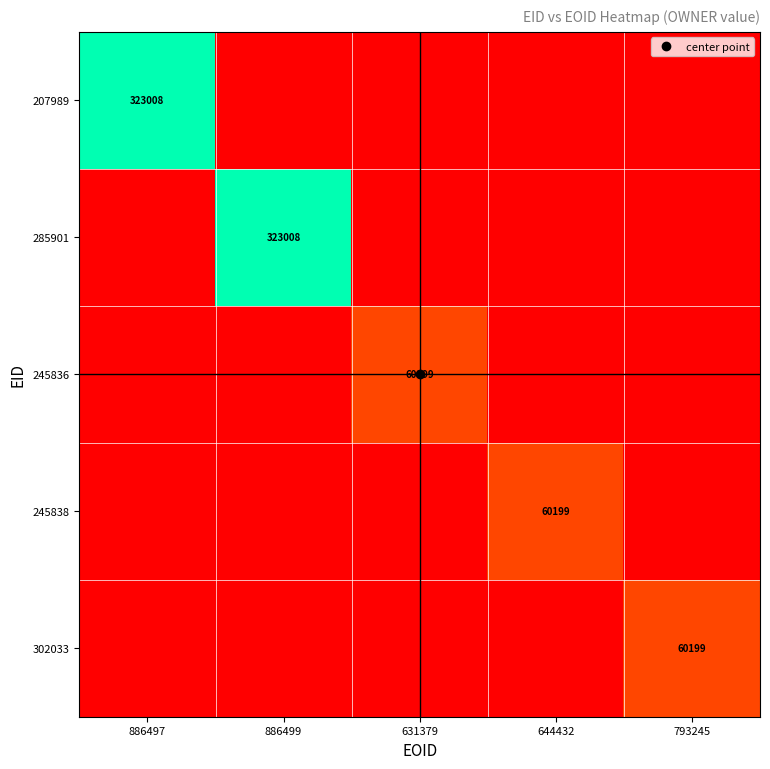

List the labels in order of 302033 value, smallest first.

886497, 886499, 631379, 644432, 793245